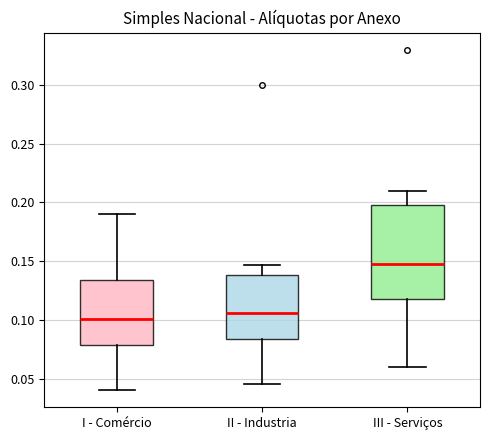

Where is the lower edge of the box for III - Serviços on the y-axis? The values are not printed on the chart, so give them approximately, as read against the axis.

0.120